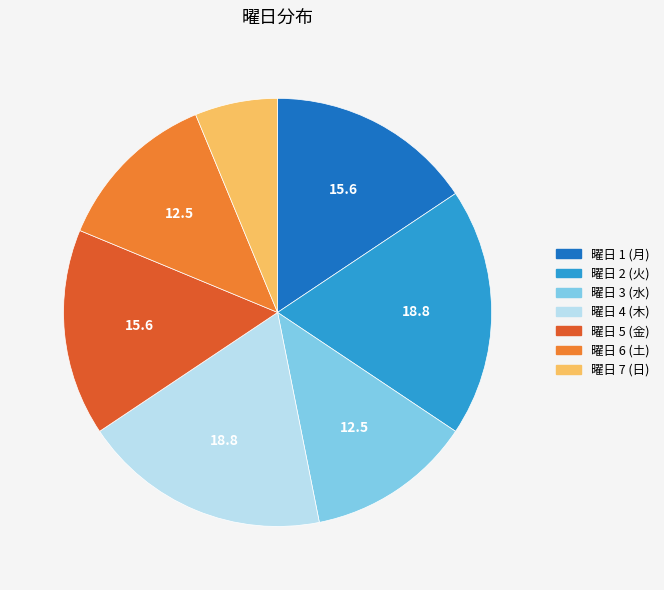

Does any single category account for the majority?

No